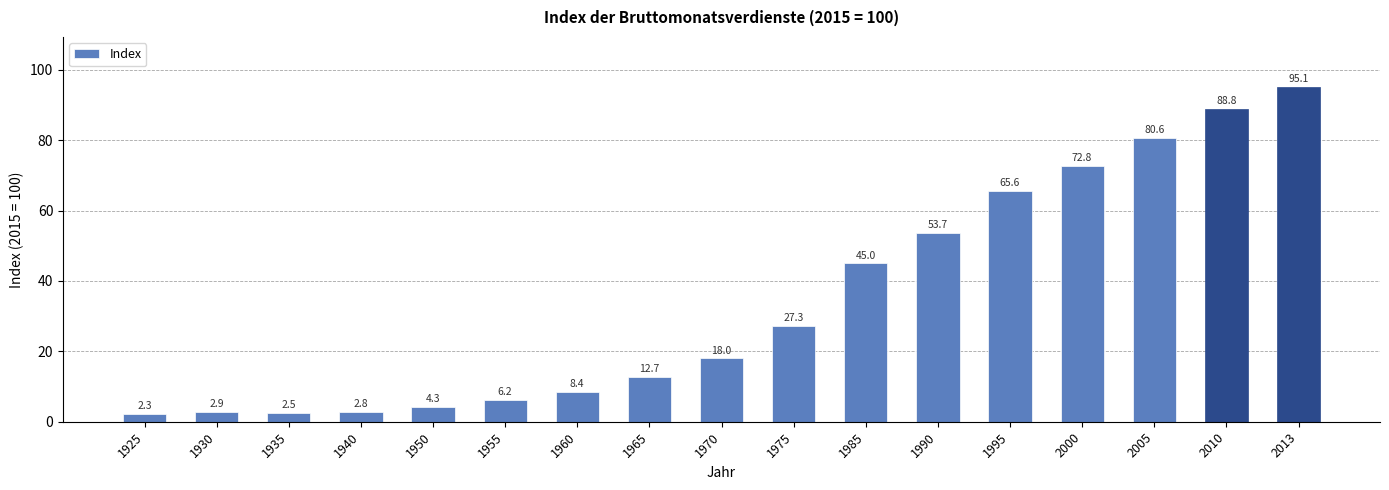

List the labels in order of value, smallest first.

1925, 1935, 1940, 1930, 1950, 1955, 1960, 1965, 1970, 1975, 1985, 1990, 1995, 2000, 2005, 2010, 2013